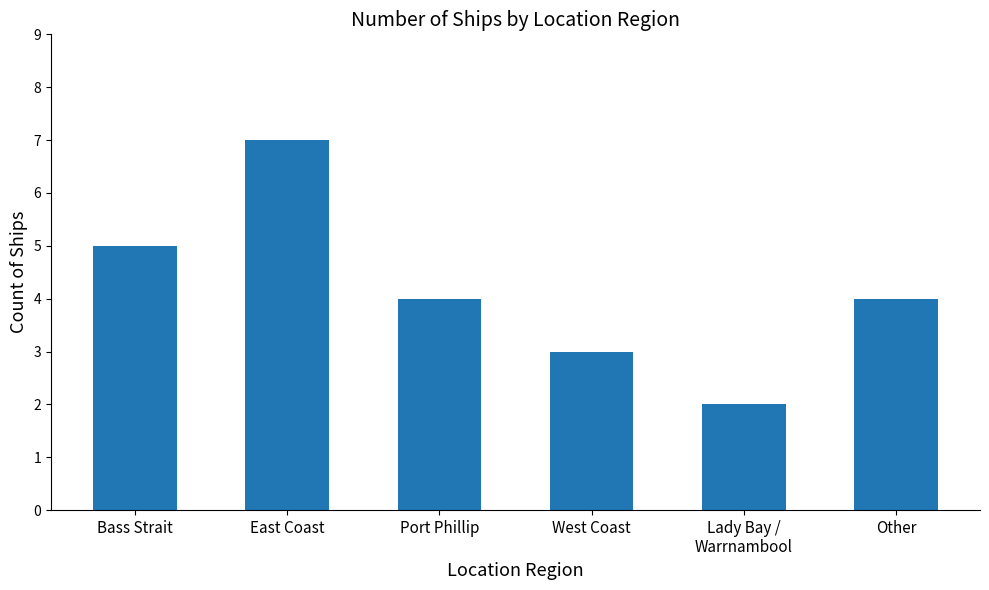

What is the label of the 4th bar from the right?

Port Phillip